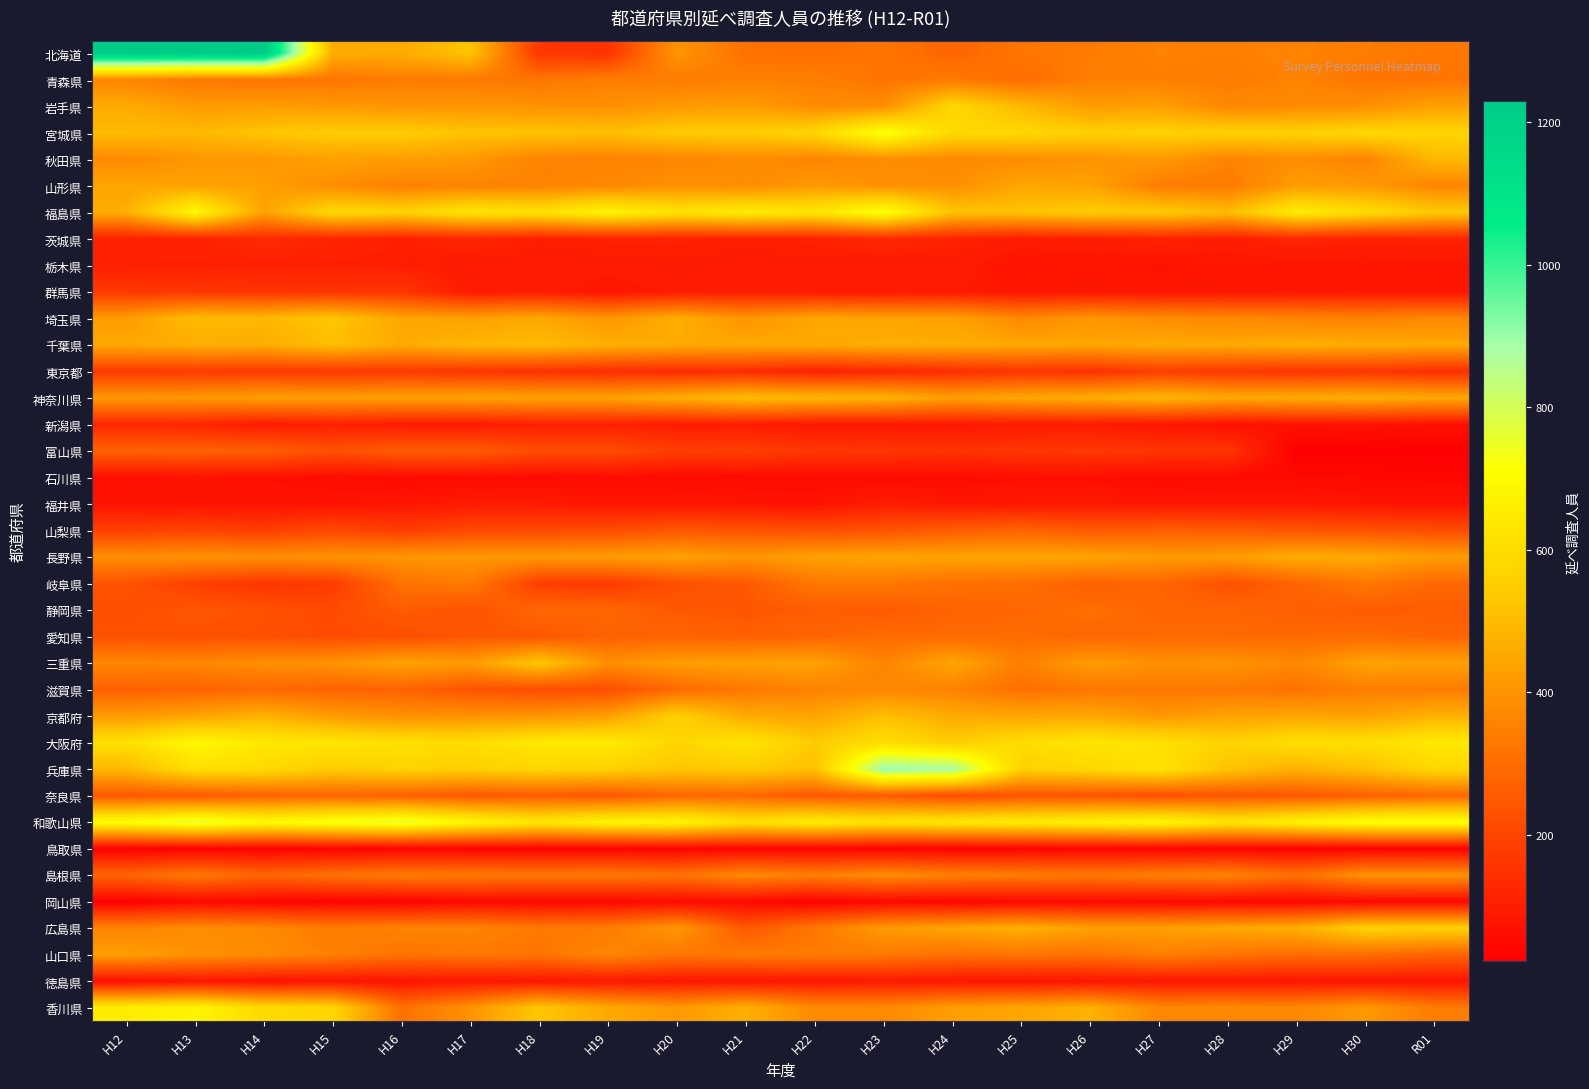

At which category is the sum across all series the highest?

H13